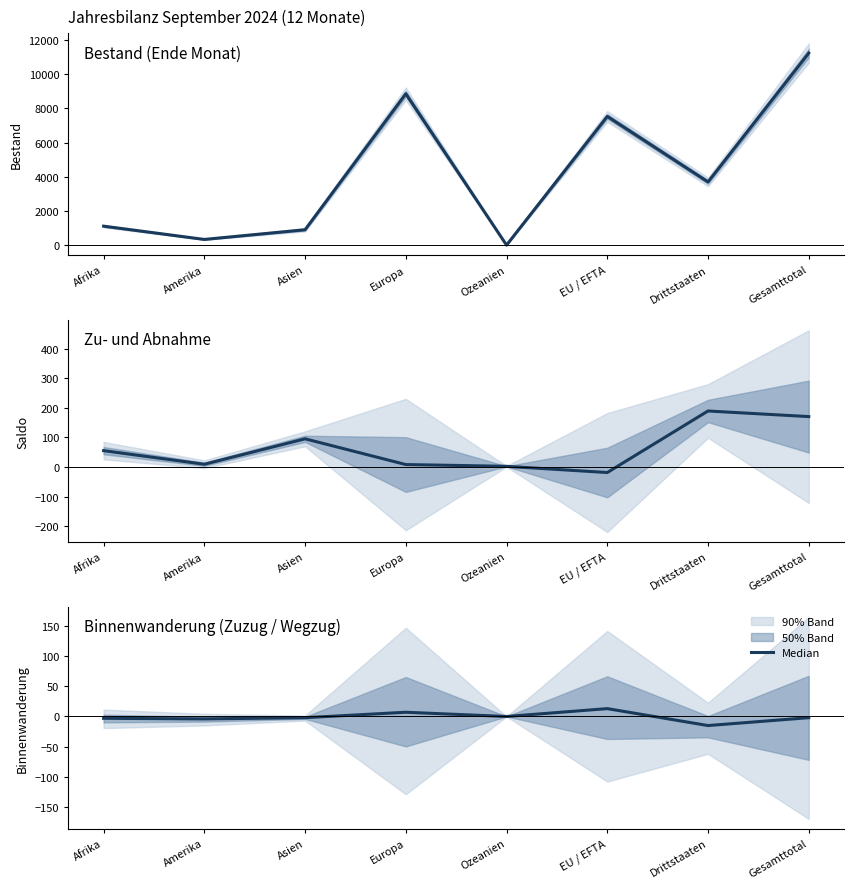

How many values exceed -2?

3